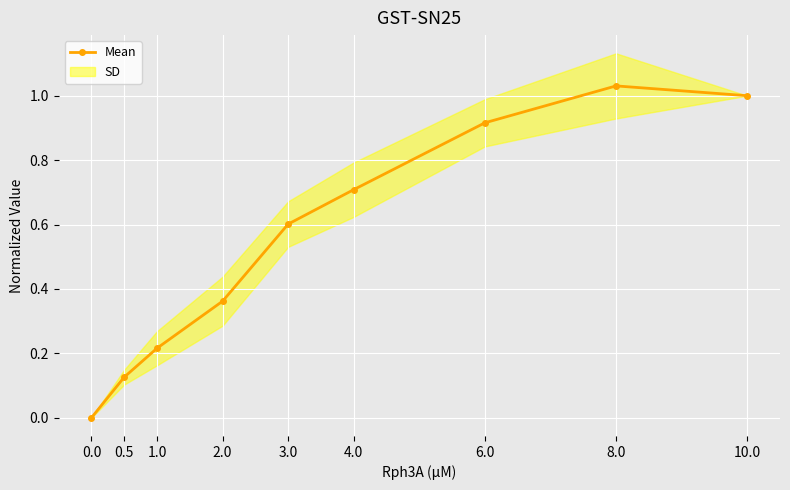

Is it true that the value at 3.0 is 0.6?

True